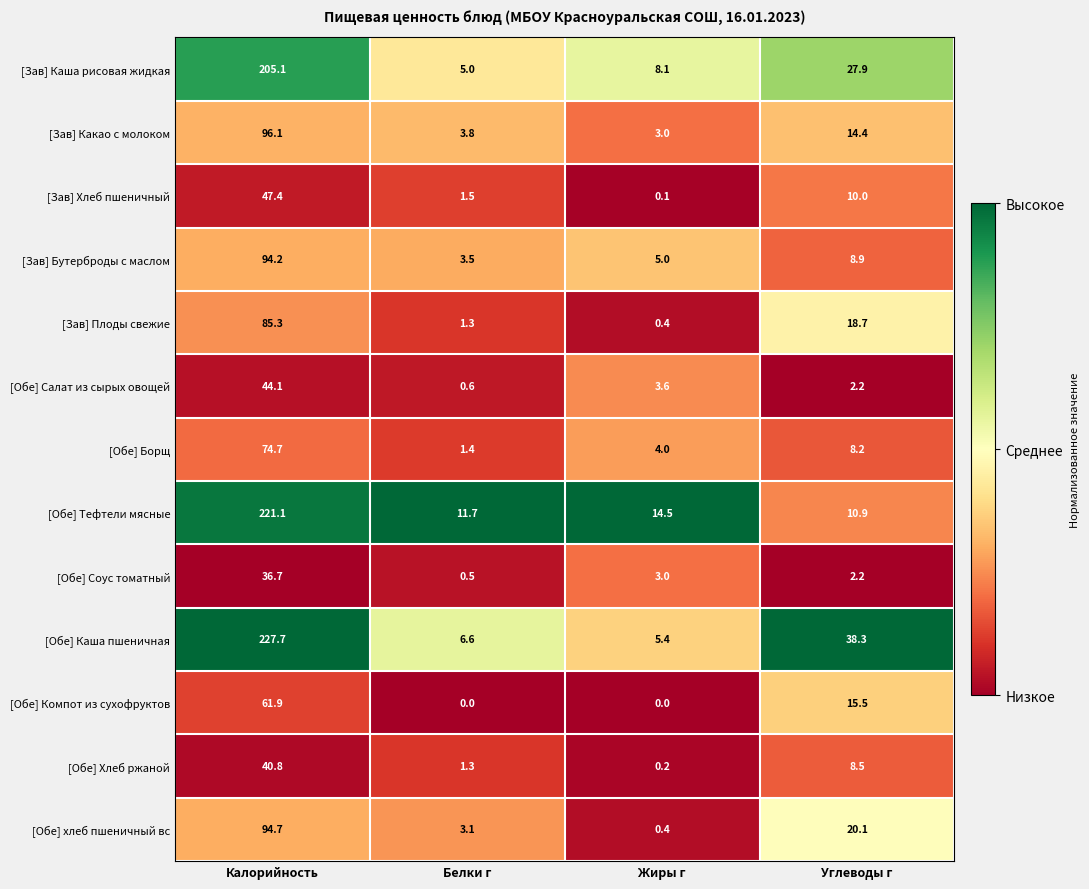

The [Обе] Салат из сырых овощей series shows 2.2 at Углеводы г. True or false?

True